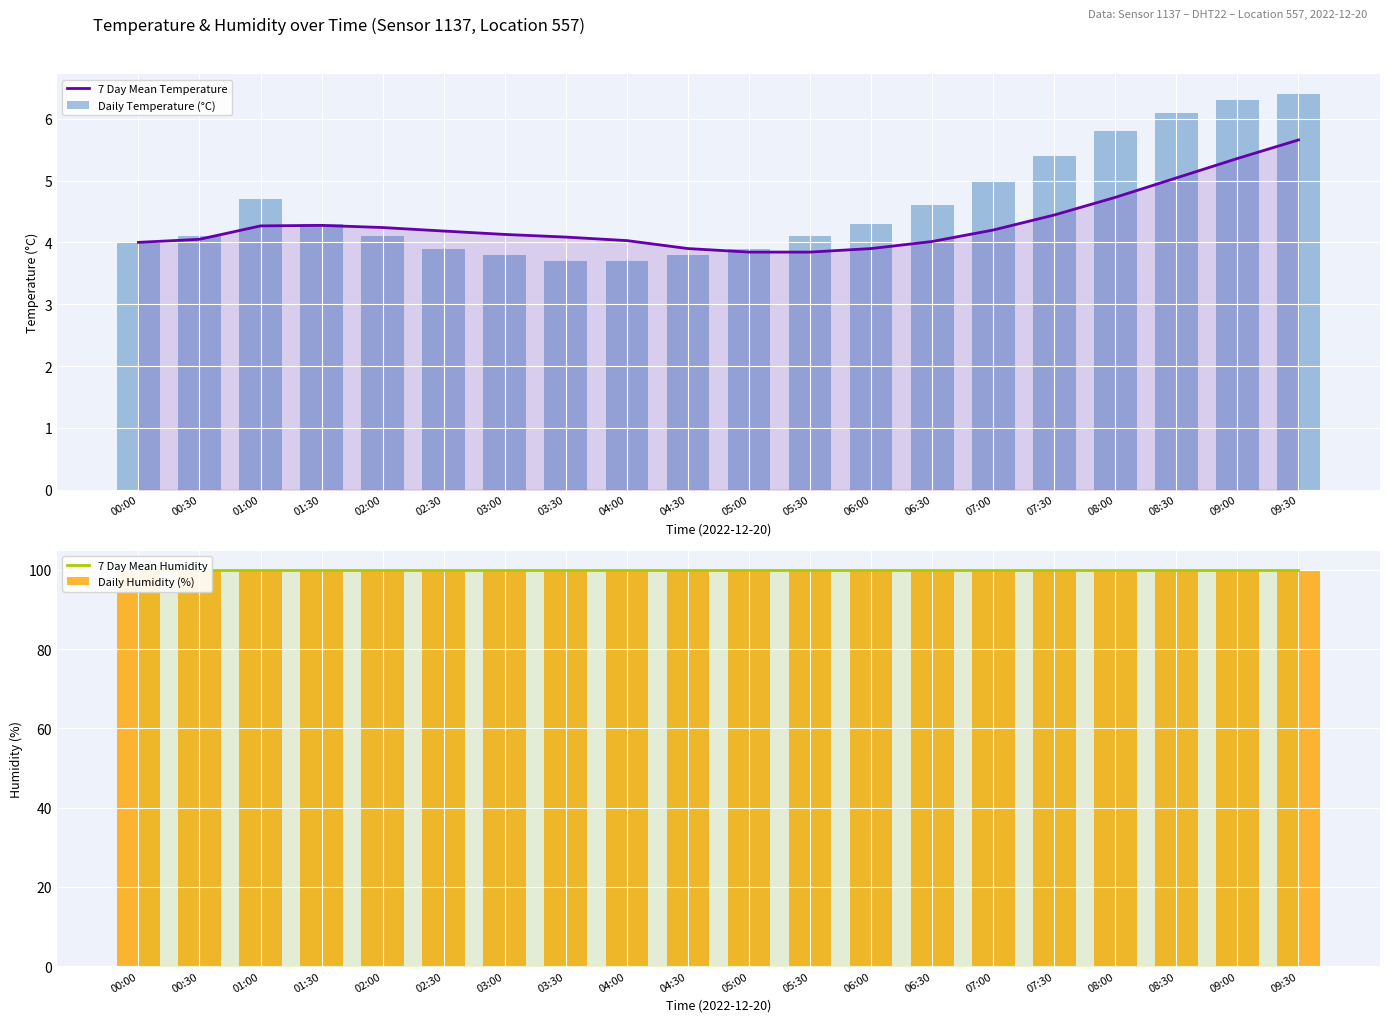

What is the value of the Daily Humidity (%) bar at the 7th from the left?

99.9